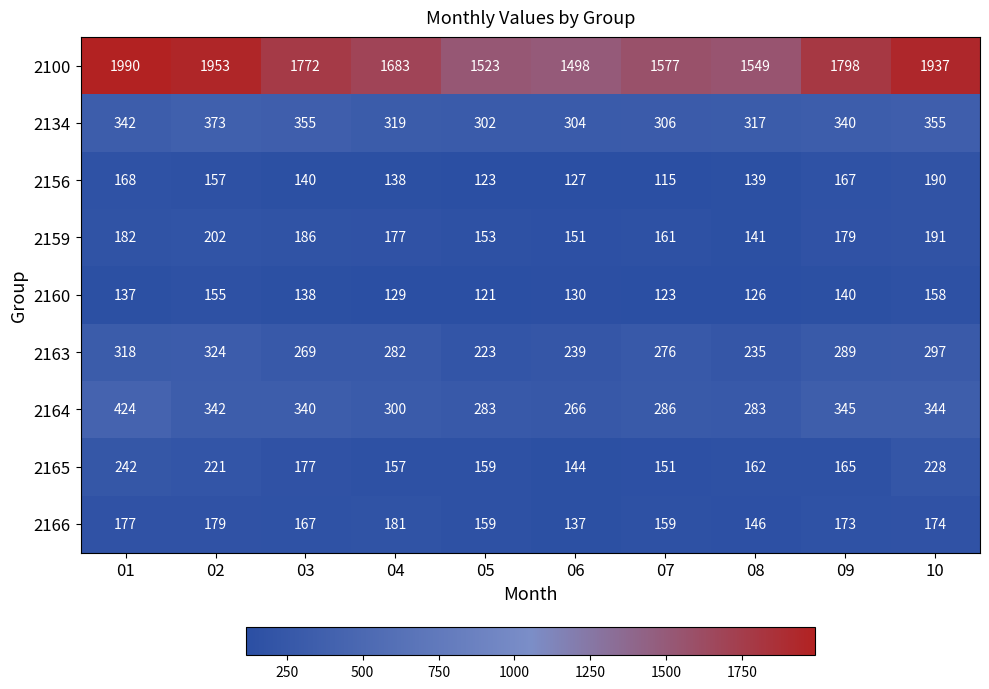

The value of 2166 at 03 is 217. True or false?

False